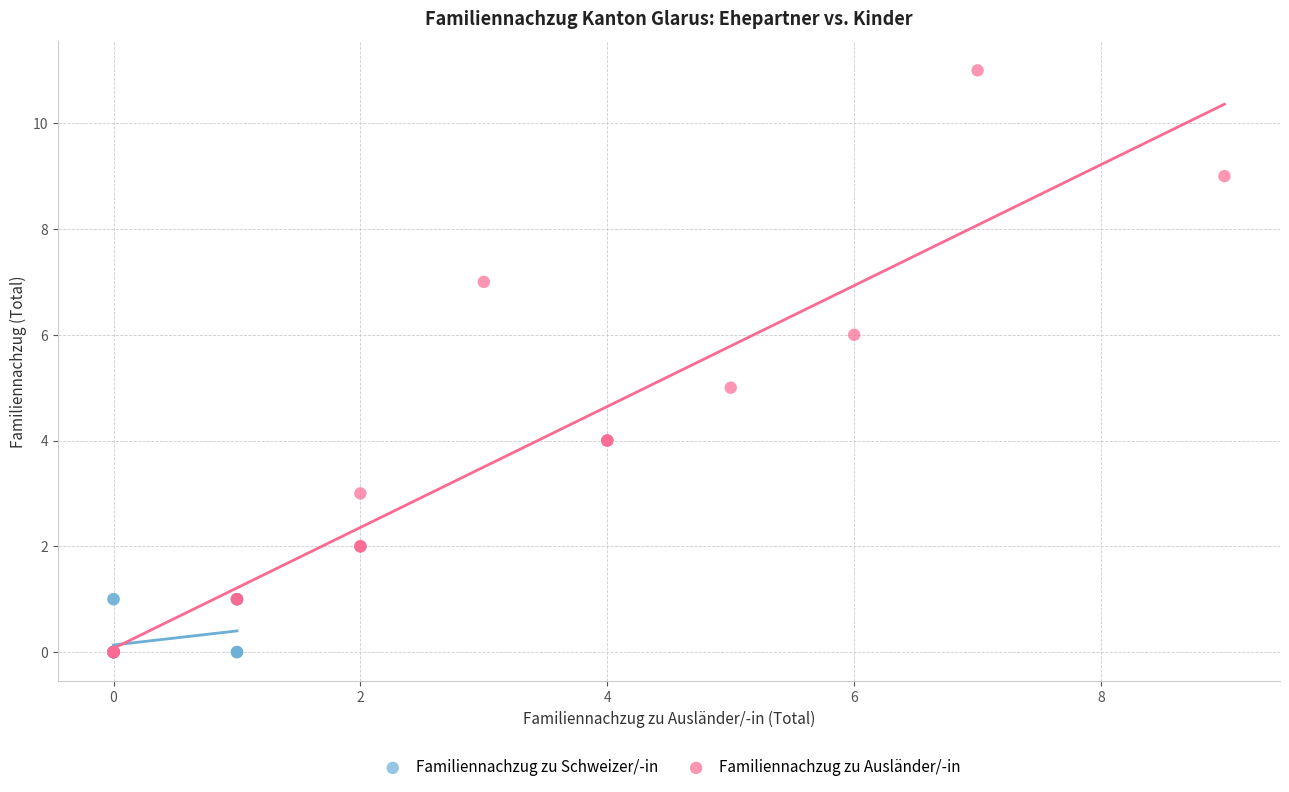

Which series contains the highest Y value?

Familiennachzug zu Ausländer/-in